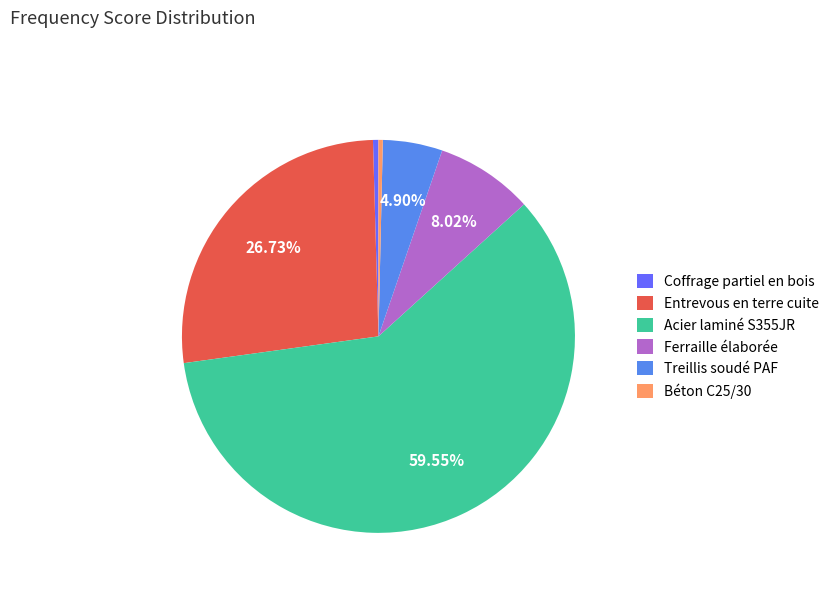

Which category has the biggest portion of the pie?

Acier laminé S355JR